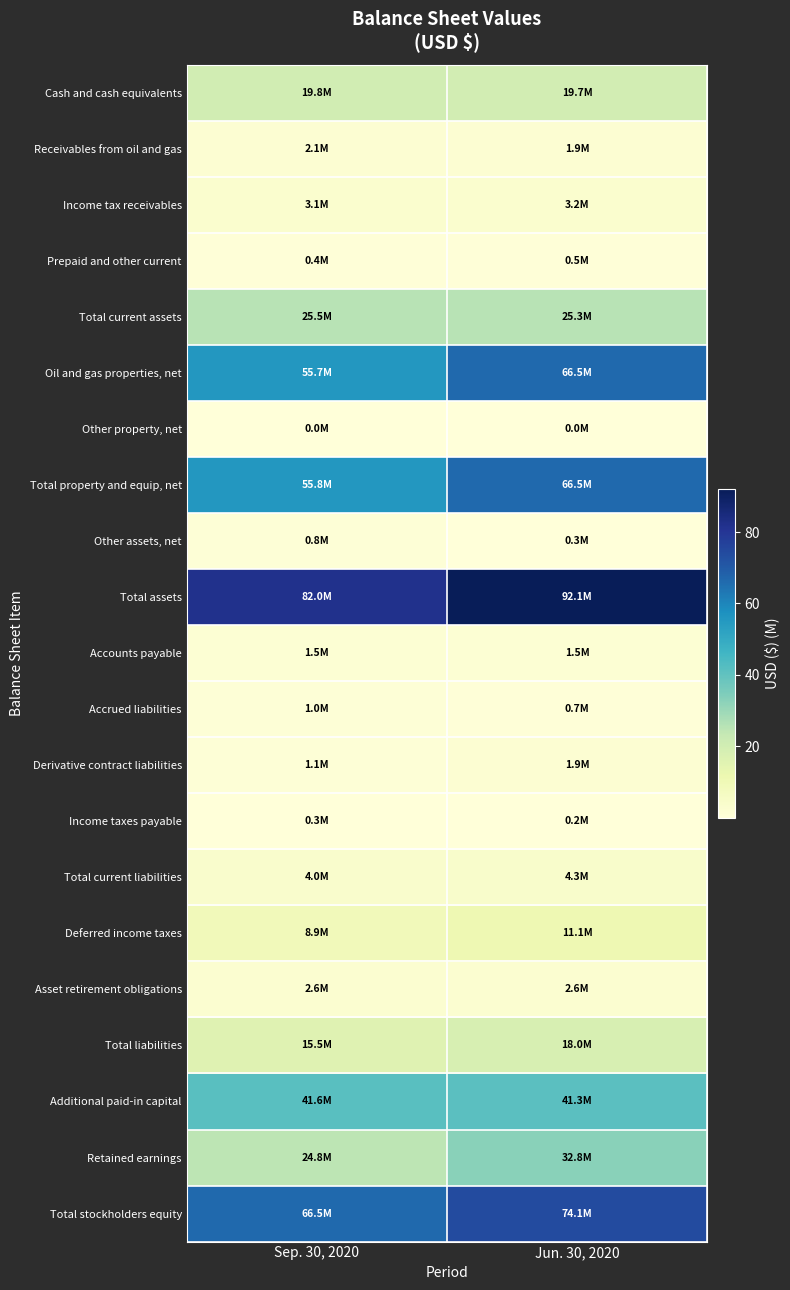

List the series in order of their peak value, highest first.

Total assets, Total stockholders equity, Total property and equip, net, Oil and gas properties, net, Additional paid-in capital, Retained earnings, Total current assets, Cash and cash equivalents, Total liabilities, Deferred income taxes, Total current liabilities, Income tax receivables, Asset retirement obligations, Receivables from oil and gas, Derivative contract liabilities, Accounts payable, Accrued liabilities, Other assets, net, Prepaid and other current, Income taxes payable, Other property, net